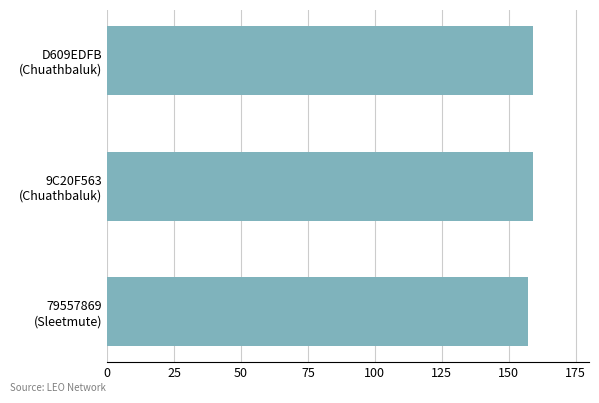

Does the chart contain stacked bars?

No